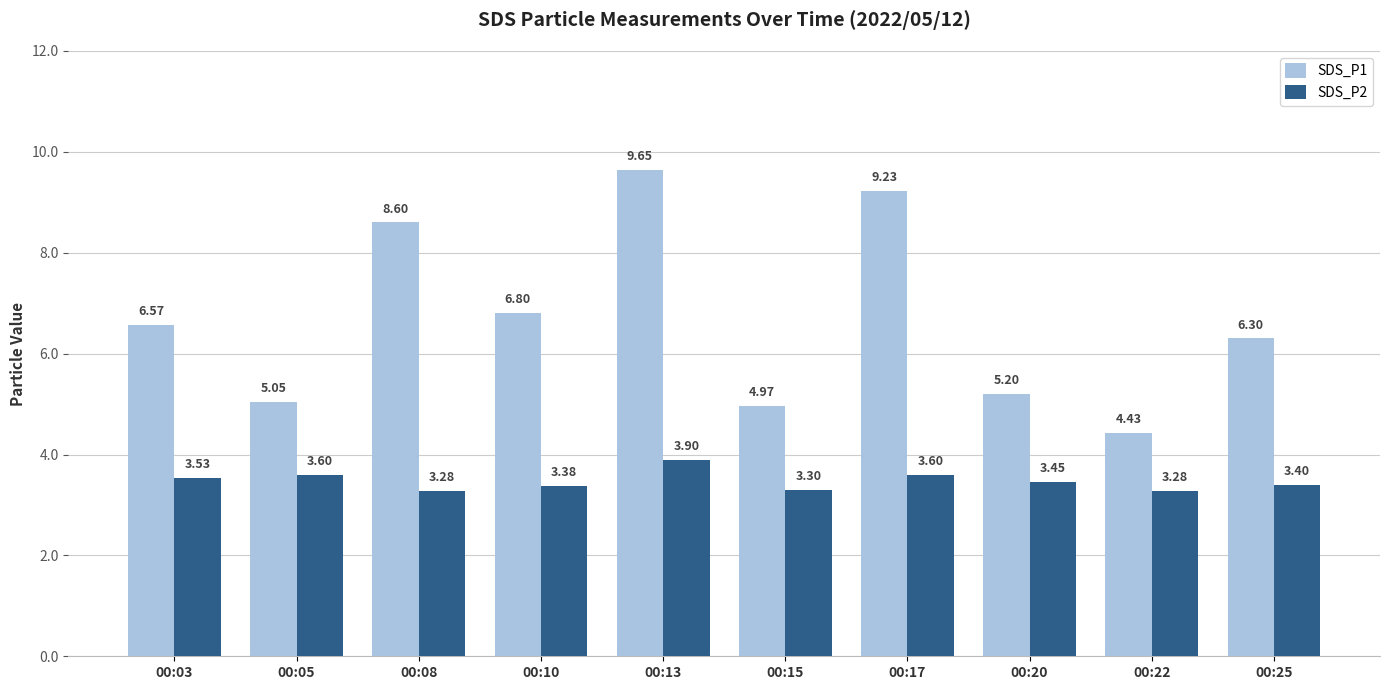

What is the difference between the highest and lowest values at 00:08?

5.3